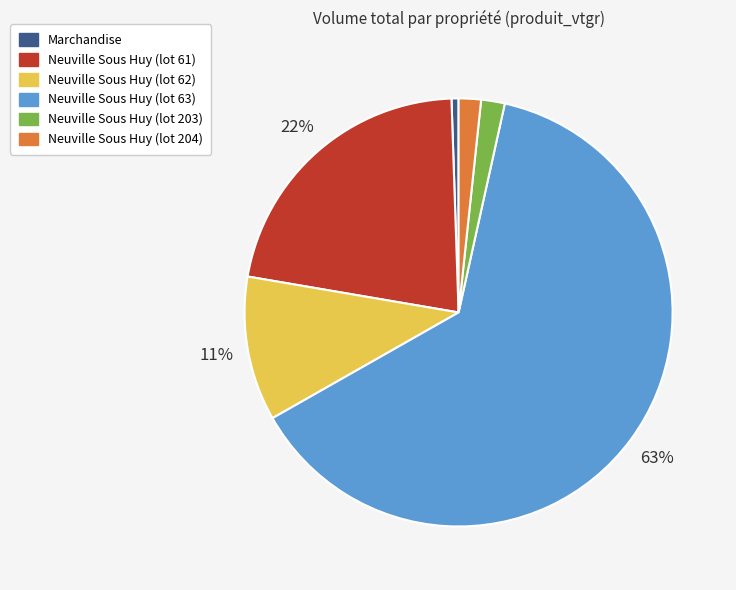

How many slices are in this pie chart?

6